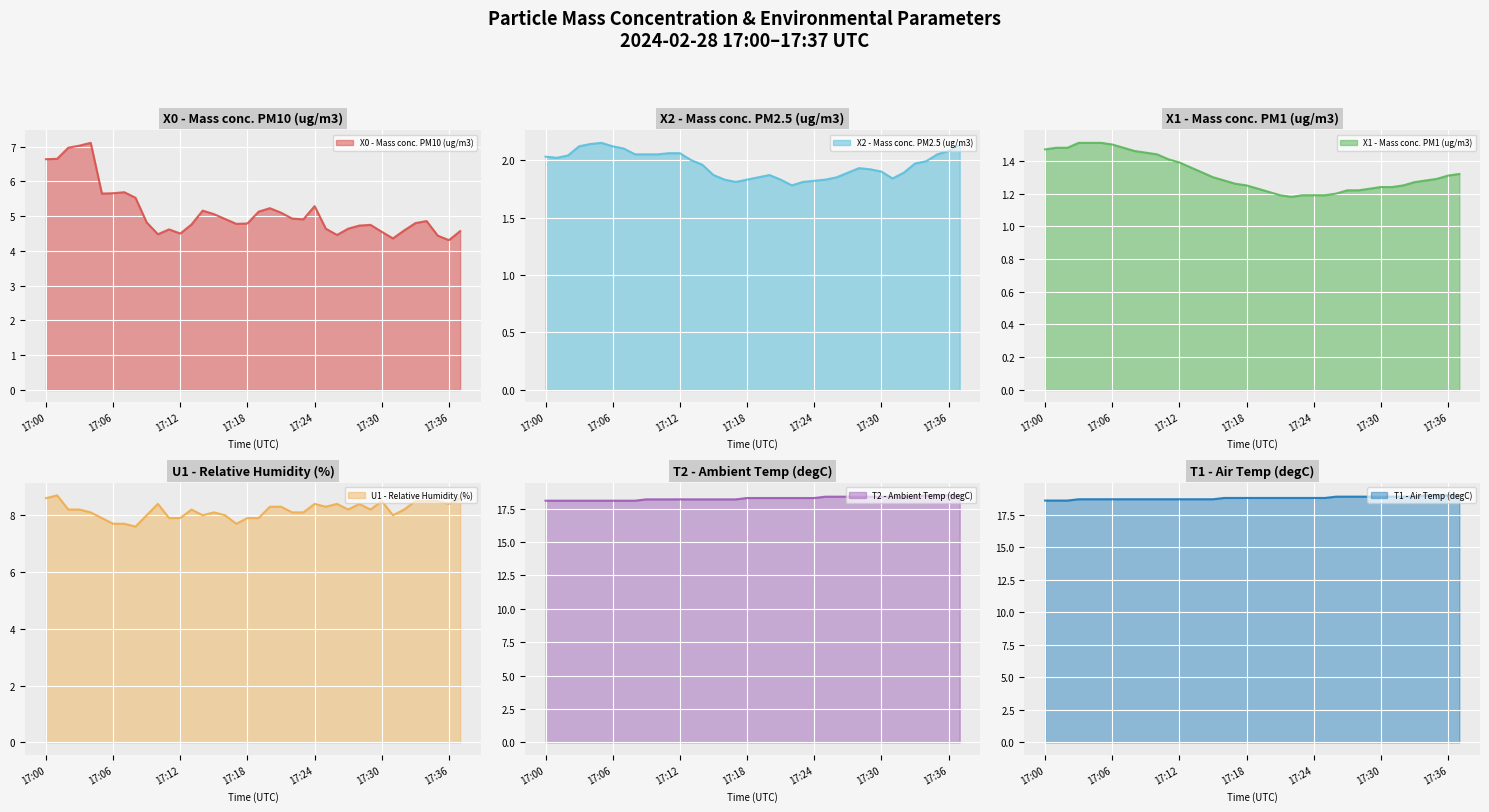

List the labels in order of X1 - Mass conc. PM1 (ug/m3) value, smallest first.

17:22, 17:21, 17:23, 17:24, 17:25, 17:26, 17:20, 17:27, 17:28, 17:19, 17:29, 17:30, 17:31, 17:18, 17:32, 17:17, 17:33, 17:16, 17:34, 17:35, 17:15, 17:36, 17:37, 17:14, 17:13, 17:12, 17:11, 17:10, 17:09, 17:08, 17:00, 17:01, 17:02, 17:07, 17:06, 17:03, 17:04, 17:05